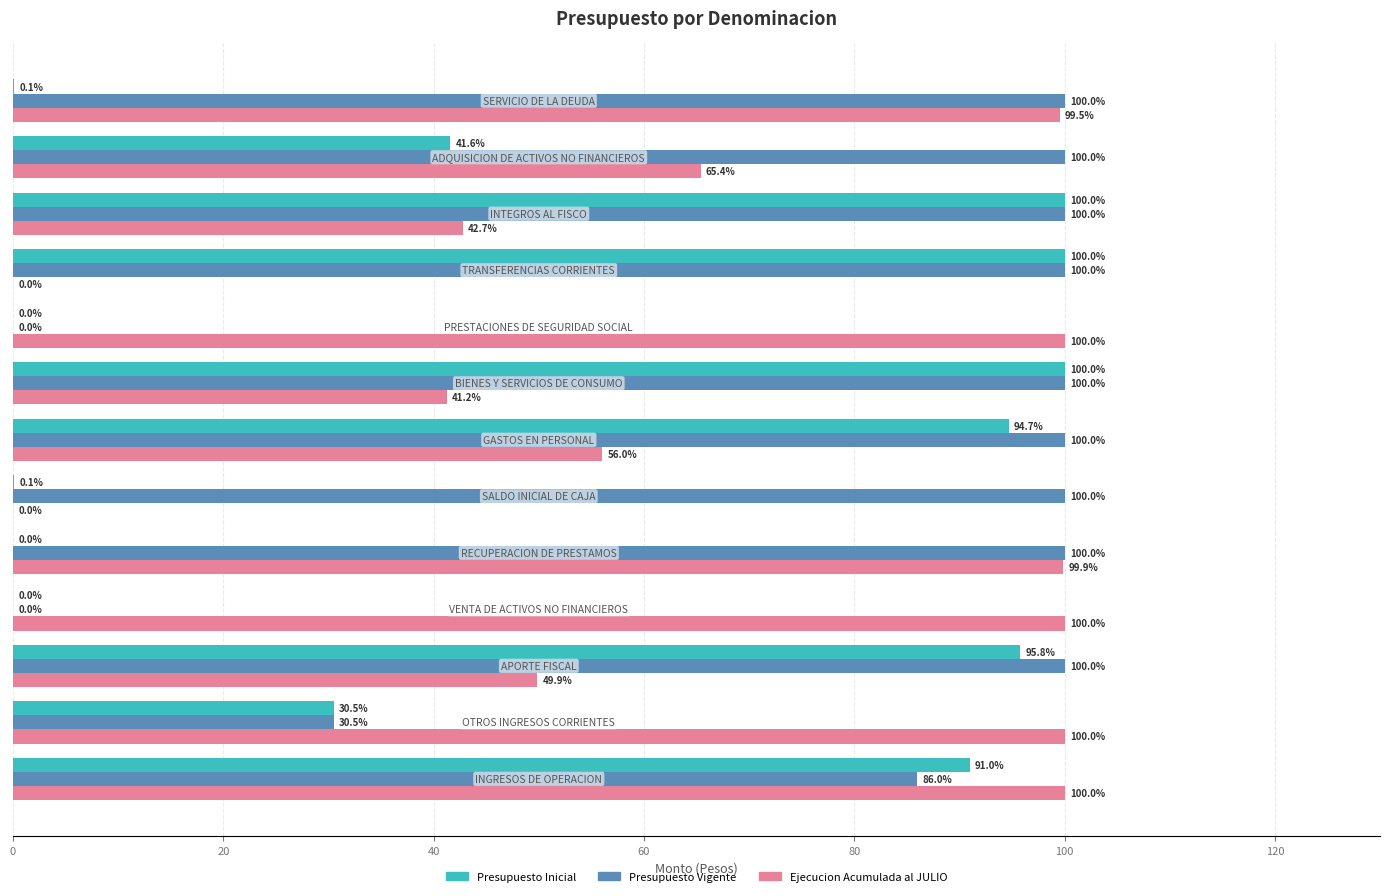

How many values in Ejecucion Acumulada al JULIO are above zero?

11